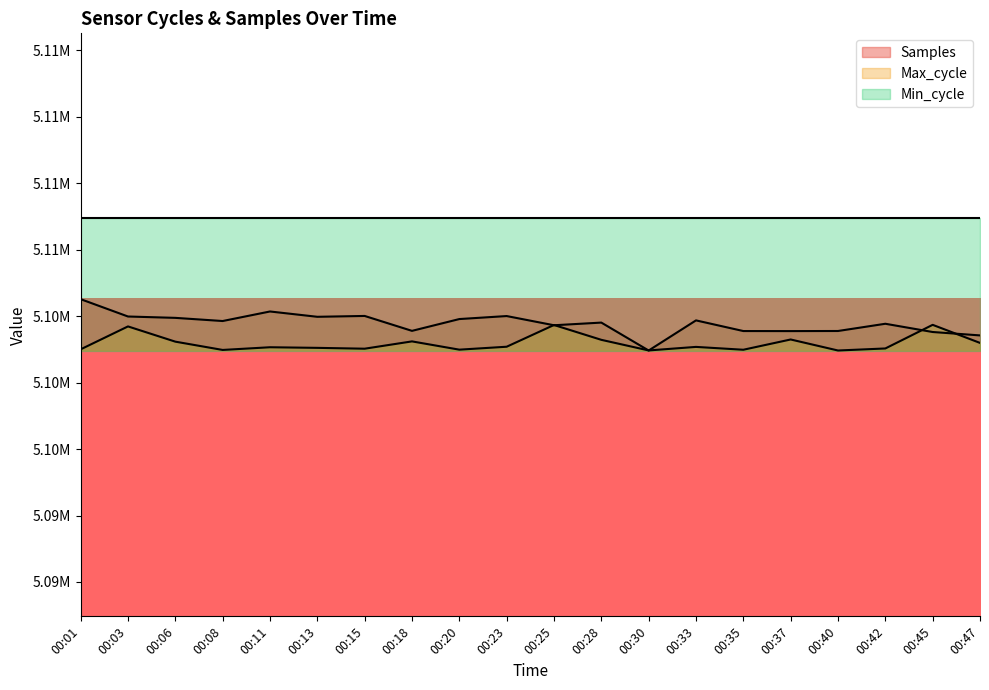

Rank the categories by Samples value from highest to lowest.

00:01, 00:11, 00:15, 00:23, 00:03, 00:13, 00:06, 00:20, 00:33, 00:08, 00:28, 00:42, 00:25, 00:18, 00:40, 00:35, 00:37, 00:45, 00:47, 00:30